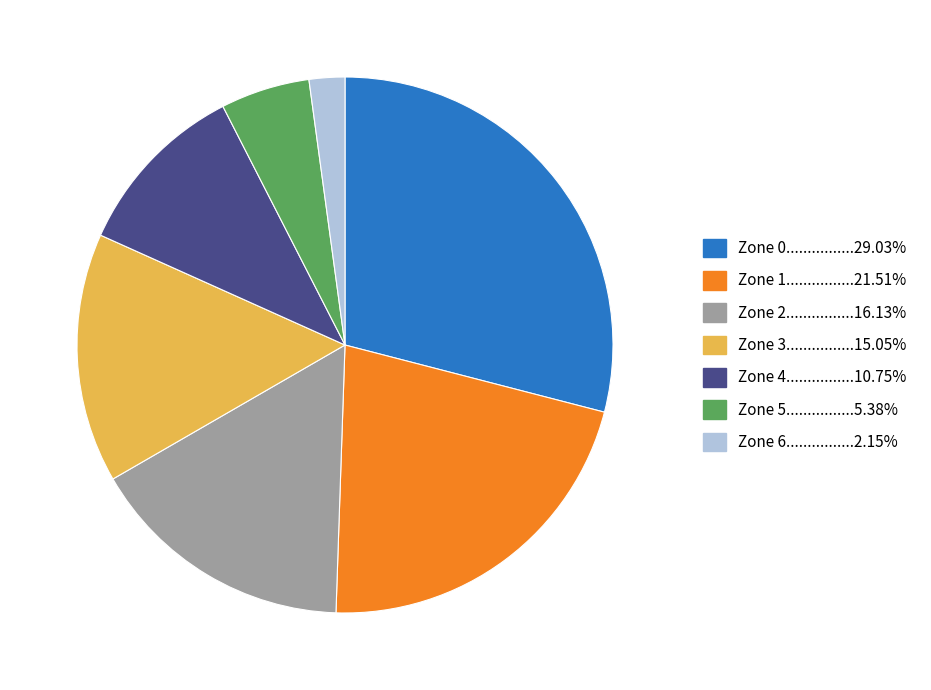

Is there a majority slice in this chart?

No